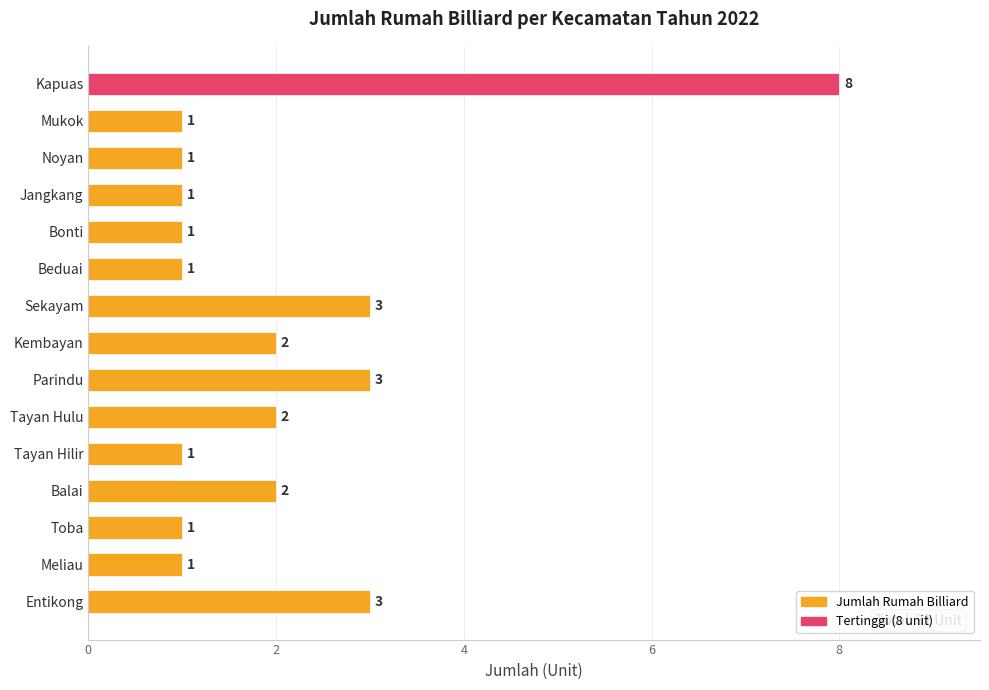

Is it true that the value at Toba is 1?

True